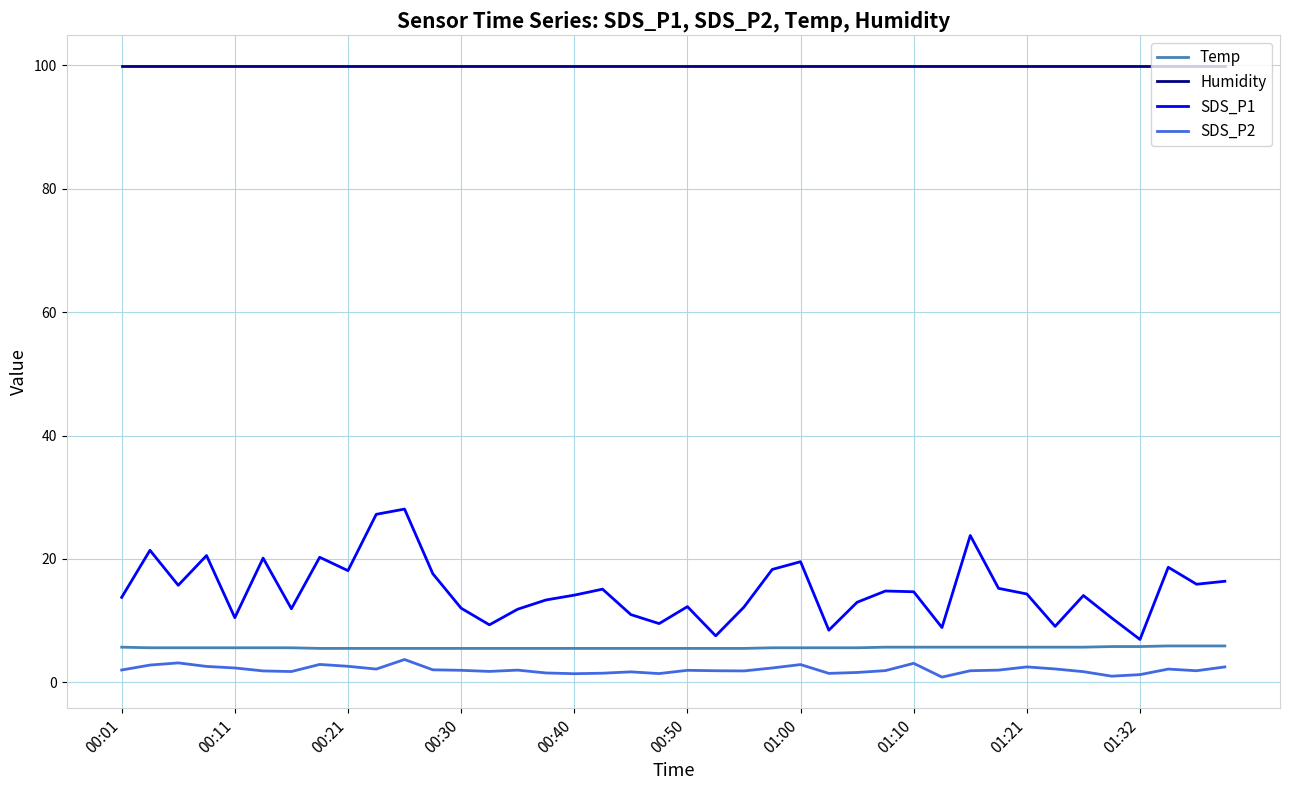

At how many categories does at least one series exceed 11?

40